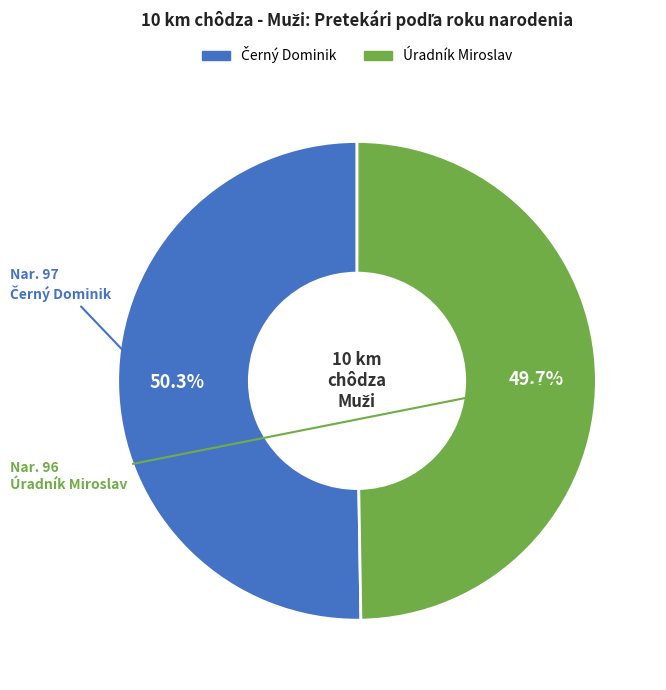

Does any single category account for the majority?

Yes